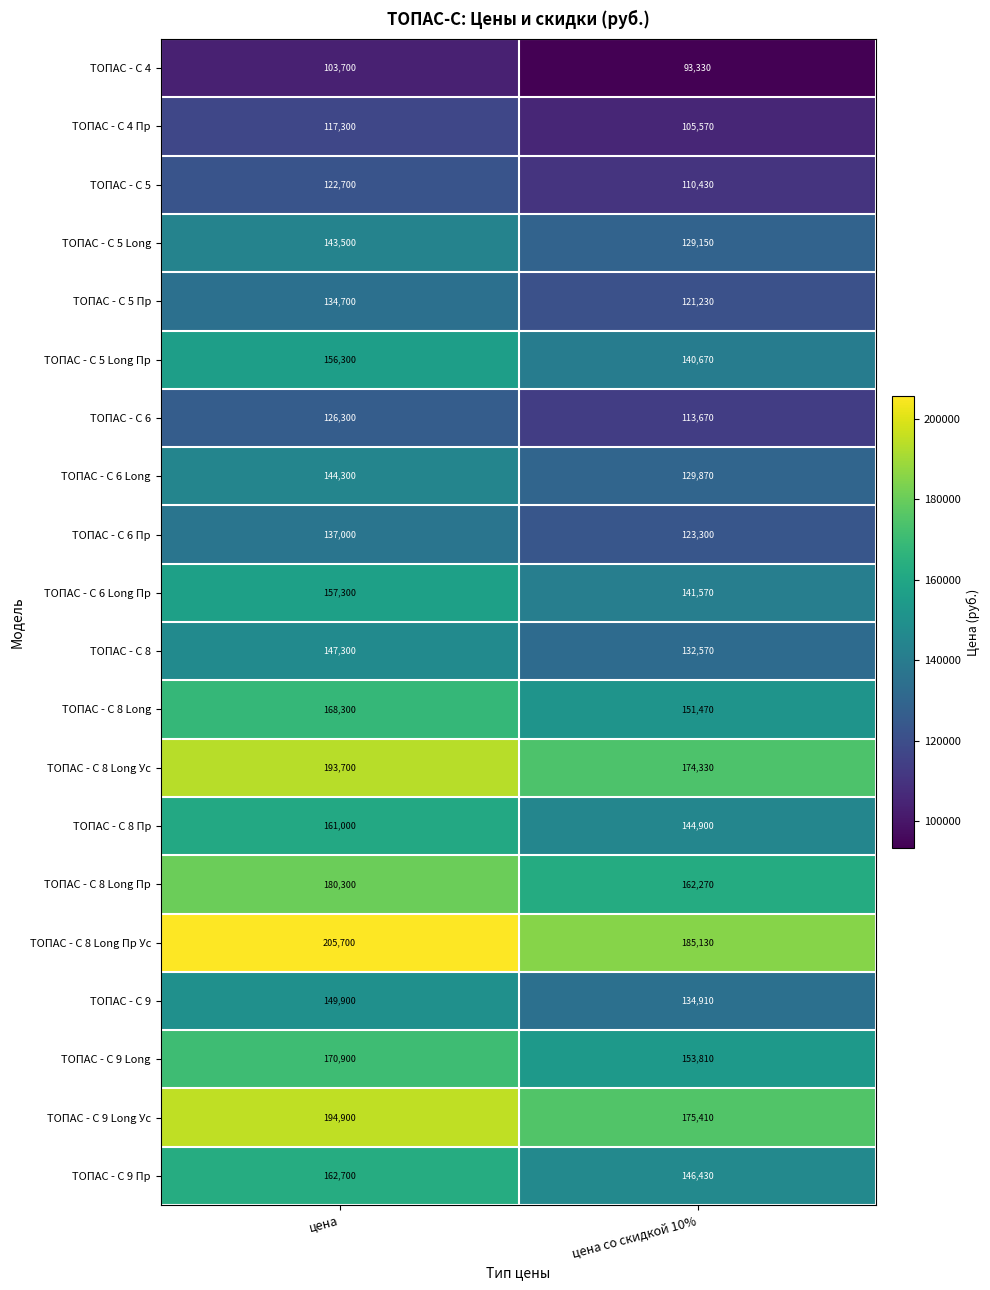

What is the average value of the ТОПАС - С 9 Long Ус series?

185155